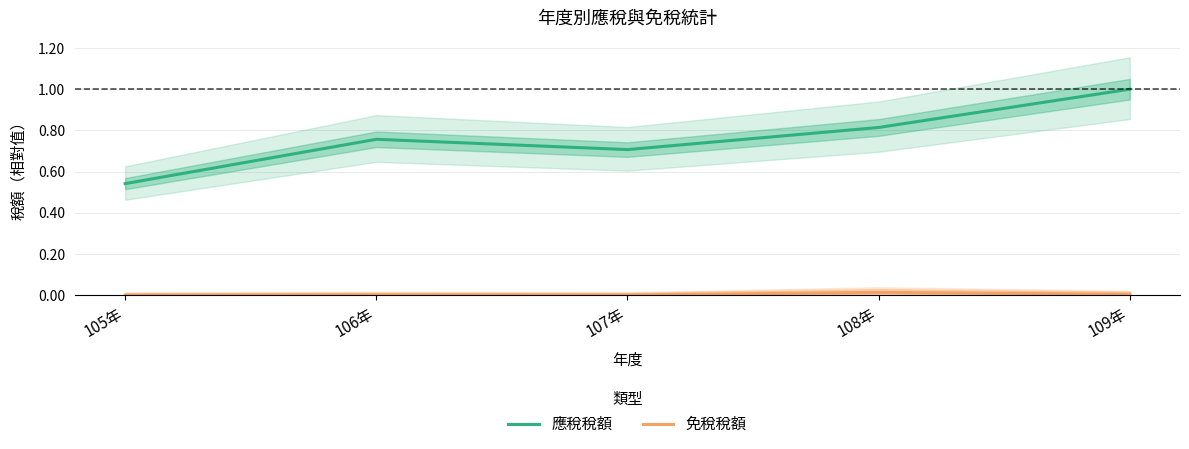

The 免稅稅額 series shows 0.0 at 109年. True or false?

True